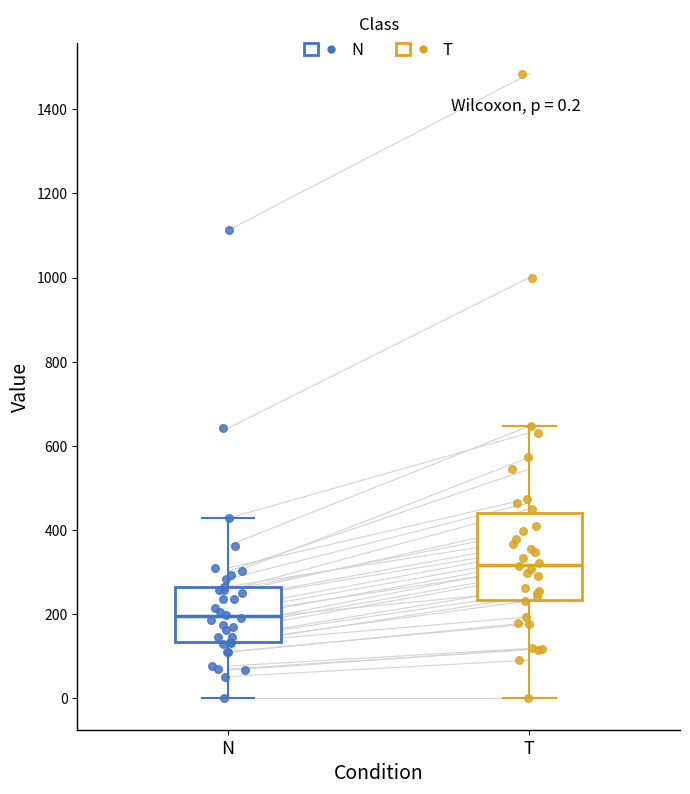

Comparing the boxes themselves (not the whiskers), which one is the tallest?

T